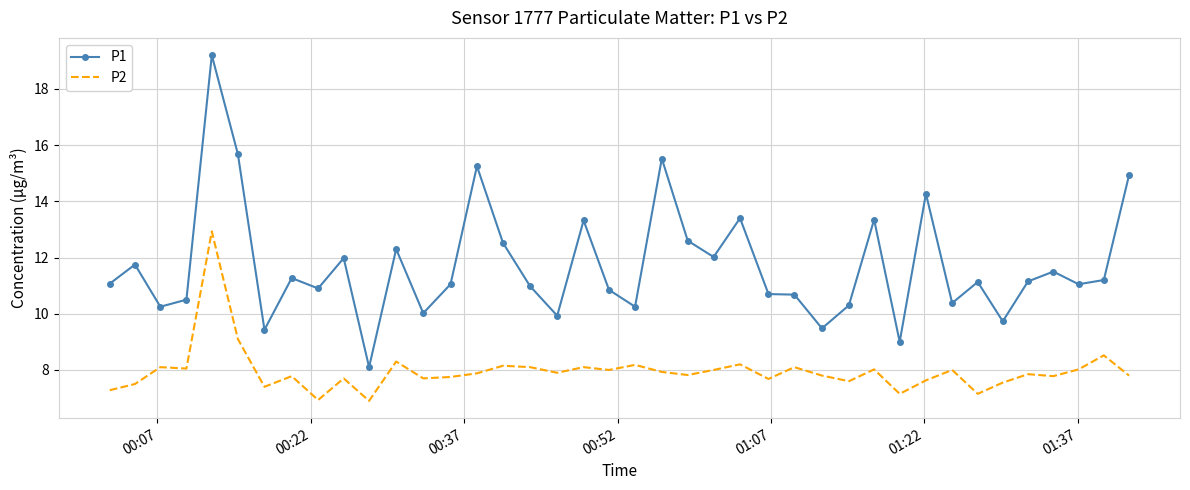

Which series has the largest total across all categories?

P1